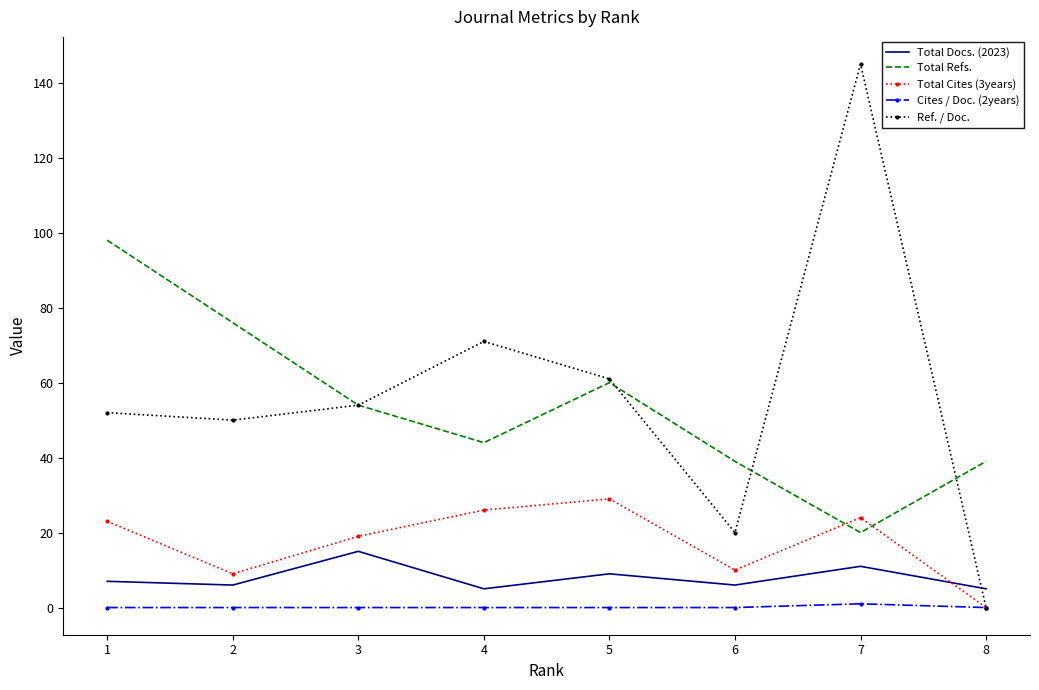

Where is Total Cites (3years) nearest to the value 14?

6